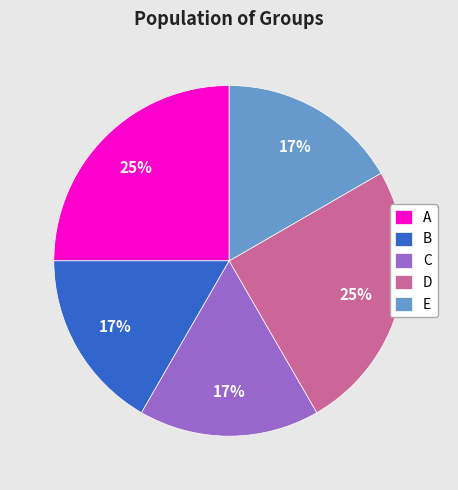

Combined, do C and B account for over 50%?

No